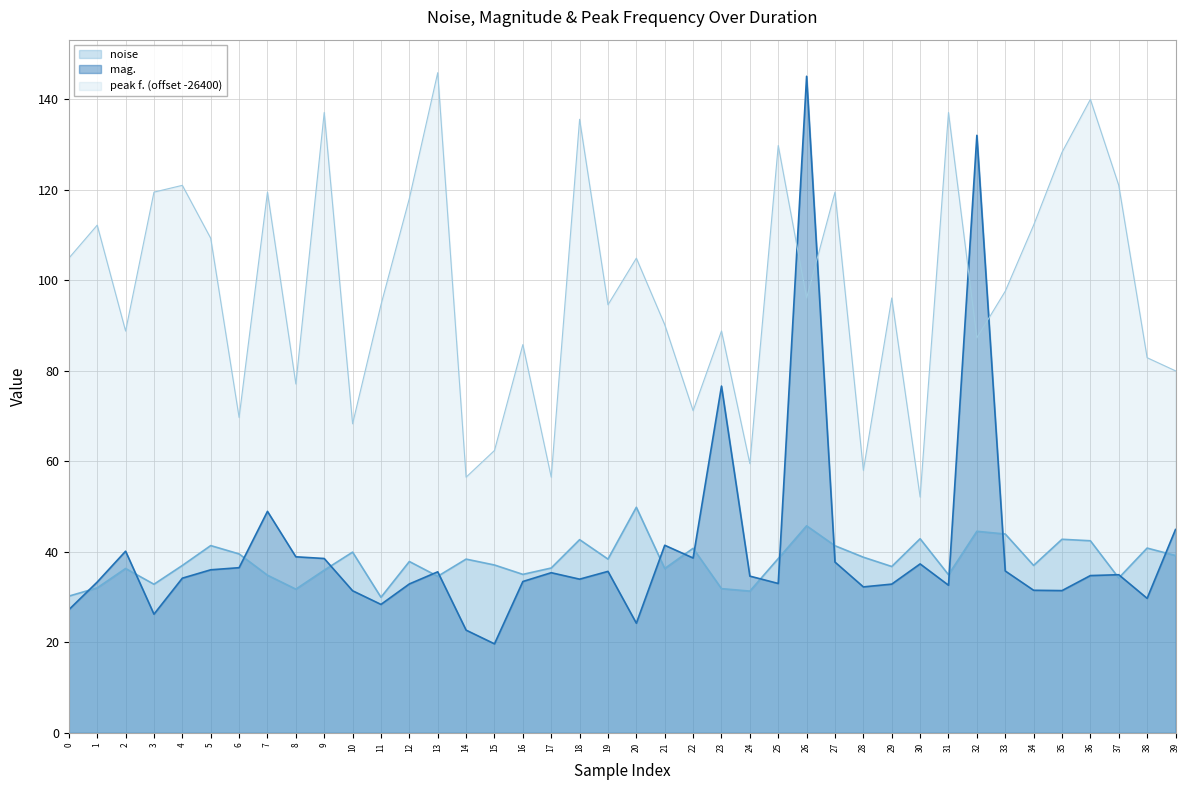

True or false: mag. and peak f. cross at least once.

True